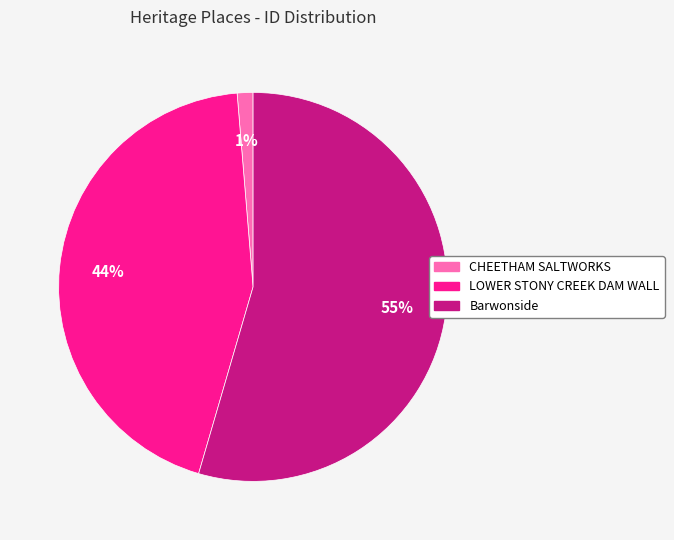

Is there a majority slice in this chart?

Yes